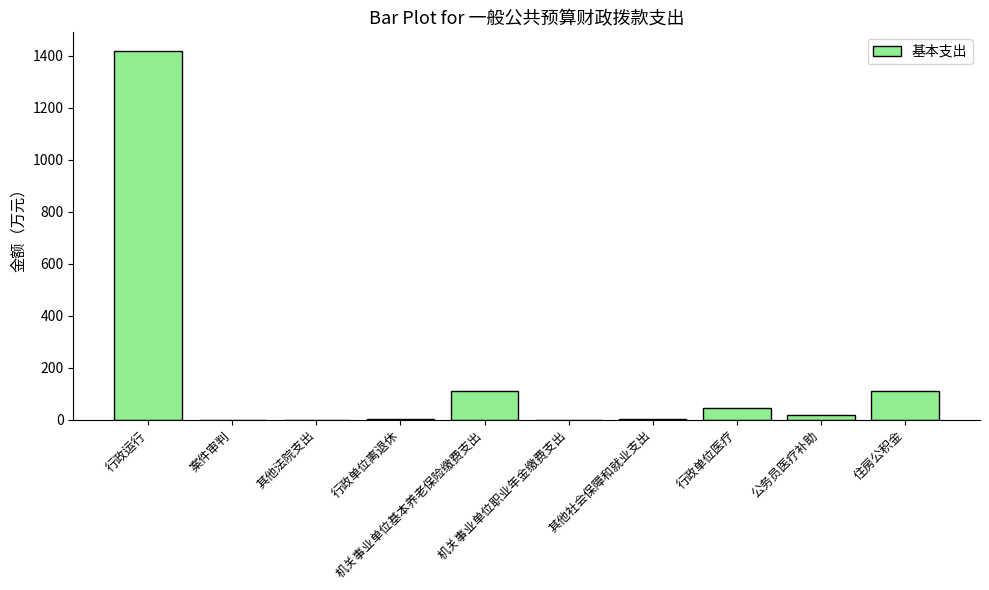

True or false: the data shows 171.5 at 住房公积金.

False